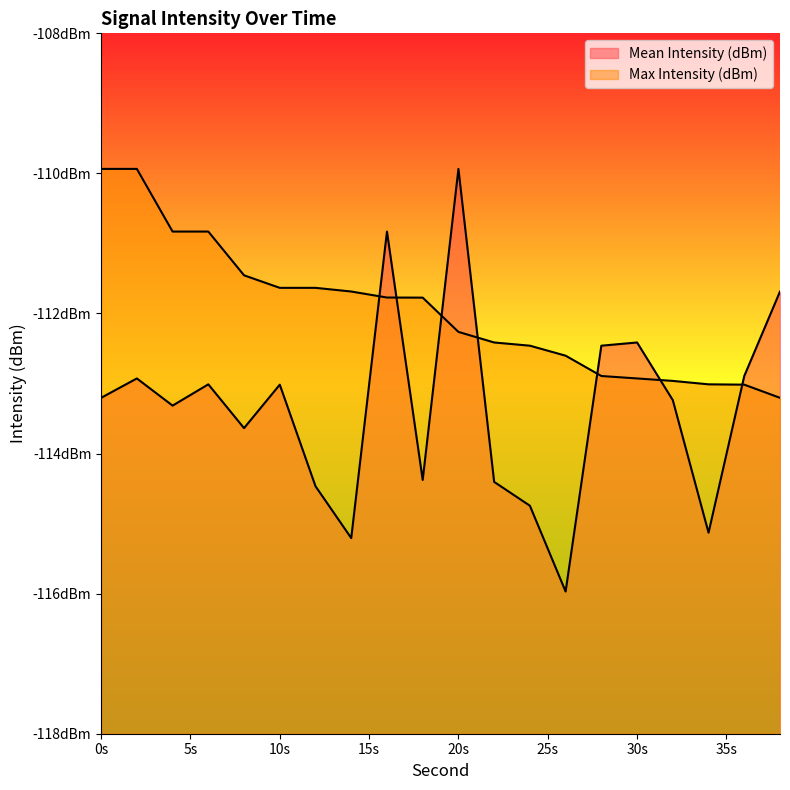

True or false: Max Intensity (dBm) has more than 1 points higher than both neighbors.

False